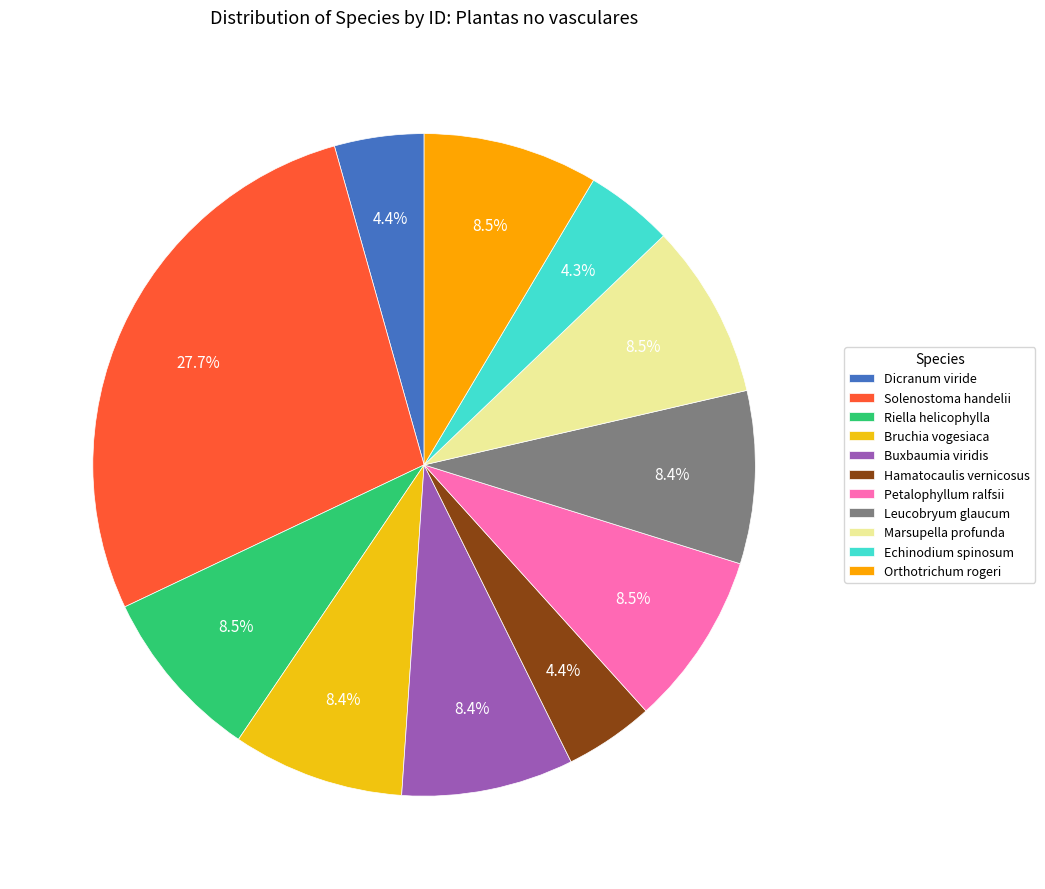

How many segments does this pie chart have?

11